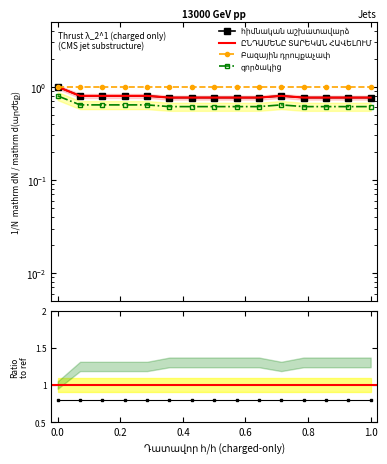

Is the value of հիմնական աշխատավարձ at 1 greater than the value of գործակից at 6?

Yes